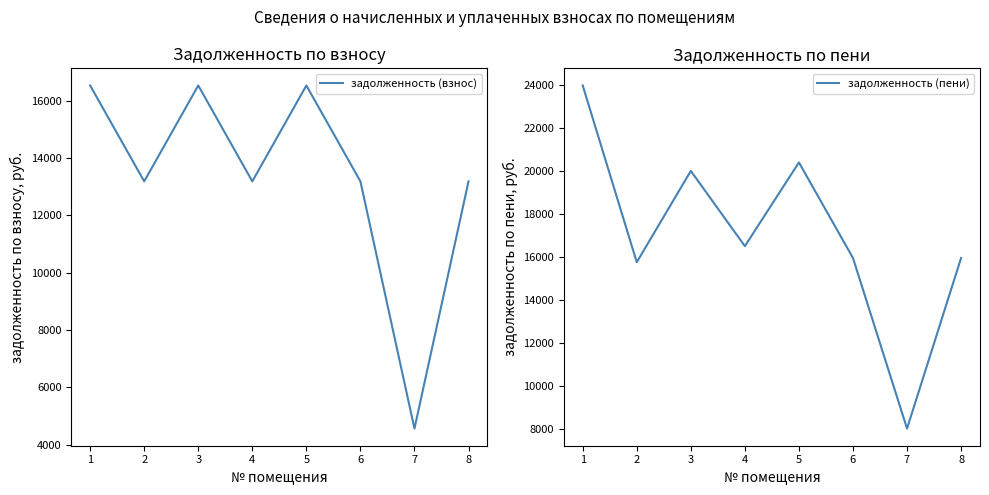

Which category has the highest value across all series?

1